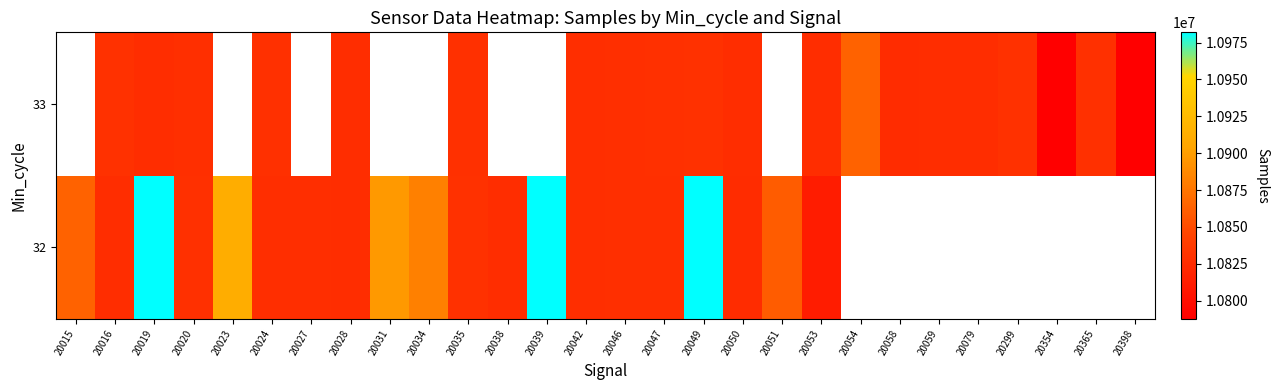

Where does the 32 series first go above 10882124?

20019